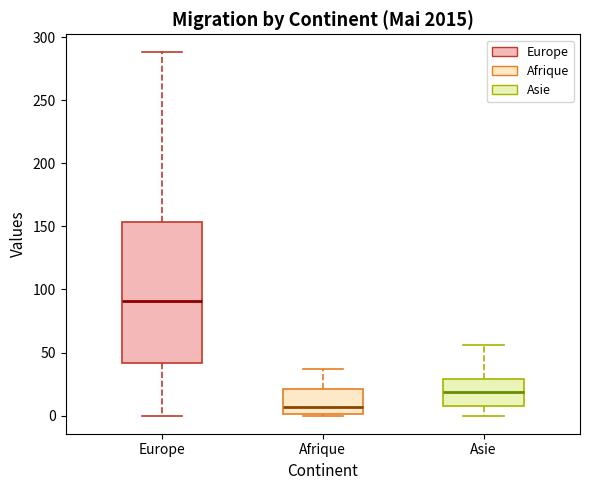

Comparing the boxes themselves (not the whiskers), which one is the tallest?

Europe